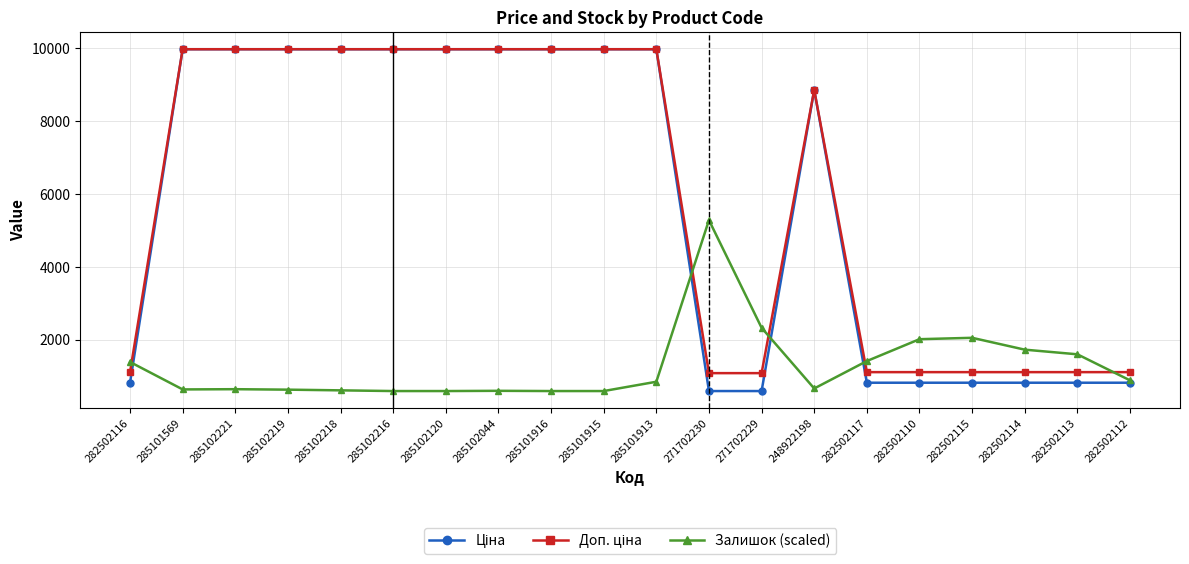

How many data points does each series have?

20